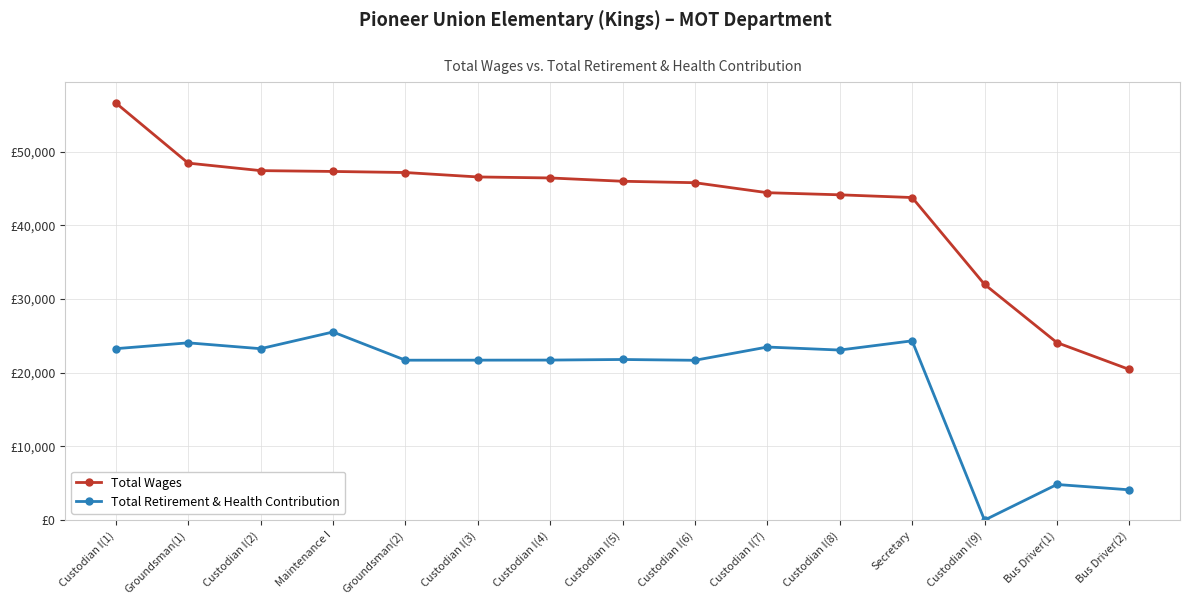

What is the average value of the Total Wages series?

42702